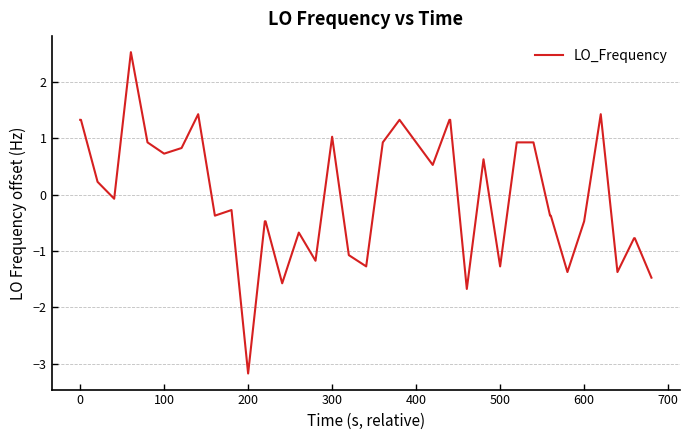

What is the difference between the maximum and minimum values?

5.7